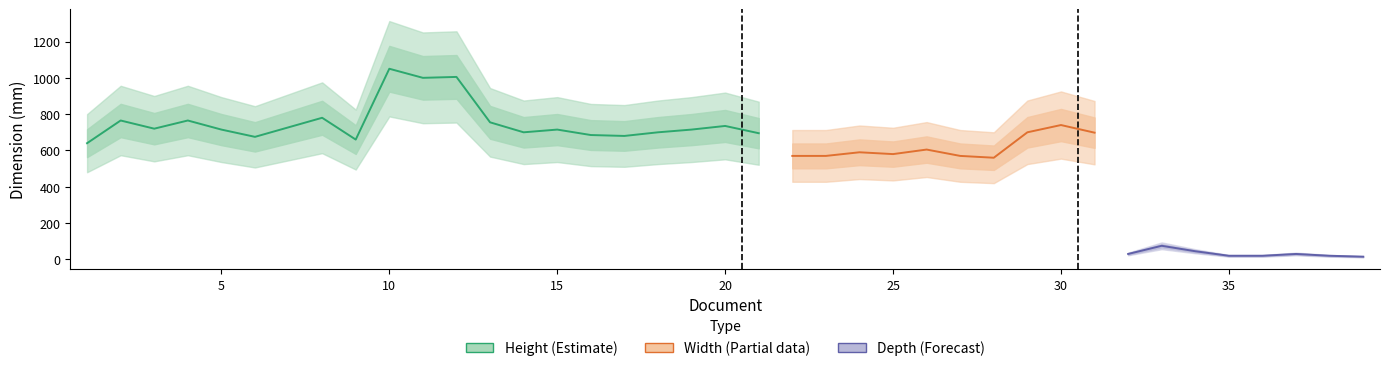

What is the average value of the Width series?

642